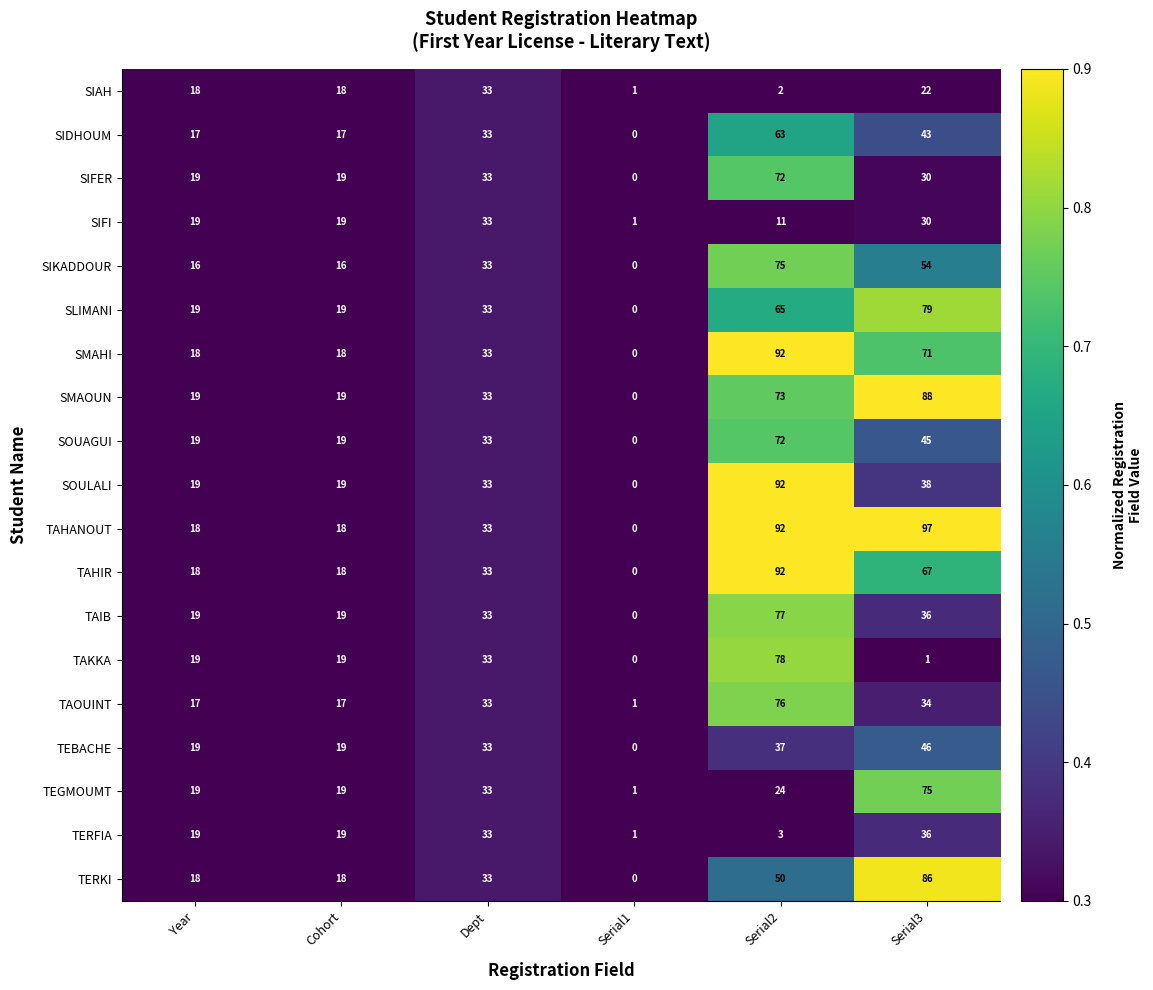

What is the sum of the SIDHOUM values at Serial3 and Year?

60